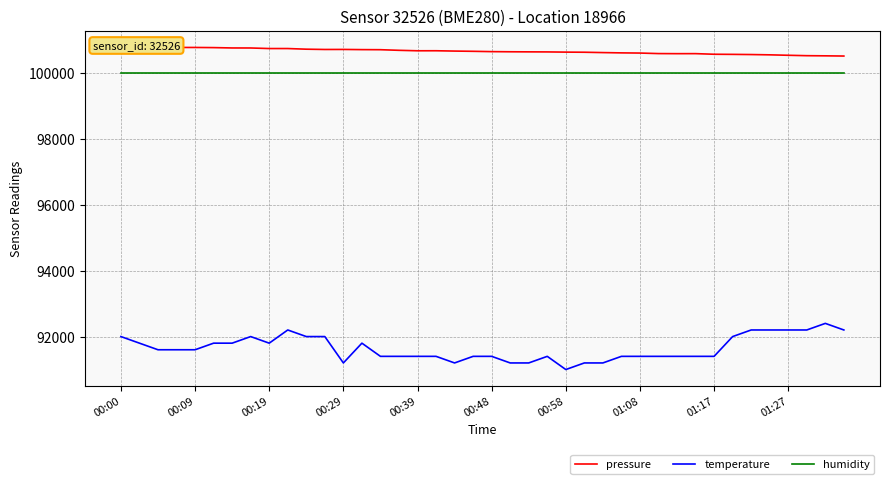

Reading right to left, extract all data points from this chart.

pressure: 100509.5	100515.7	100520.1	100532.5	100545.8	100554.6	100560.0	100563.7	100582.2	100581.3	100584.0	100599.9	100605.2	100614.1	100624.7	100628.3	100634.4	100636.2	100638.8	100643.2	100652.9	100660.1	100669.7	100668.9	100683.0	100701.5	100704.1	100709.6	100708.5	100717.3	100736.7	100736.8	100753.6	100754.5	100765.1	100769.6	100769.6	100777.5	100787.2	100783.6
temperature: 92200.0	92400.0	92200.0	92200.0	92200.0	92200.0	92000.0	91400.0	91400.0	91400.0	91400.0	91400.0	91400.0	91200.0	91200.0	91000.0	91400.0	91200.0	91200.0	91400.0	91400.0	91200.0	91400.0	91400.0	91400.0	91400.0	91800.0	91200.0	92000.0	92000.0	92200.0	91800.0	92000.0	91800.0	91800.0	91600.0	91600.0	91600.0	91800.0	92000.0
humidity: 100000.0	100000.0	100000.0	100000.0	100000.0	100000.0	100000.0	100000.0	100000.0	100000.0	100000.0	100000.0	100000.0	100000.0	100000.0	100000.0	100000.0	100000.0	100000.0	100000.0	100000.0	100000.0	100000.0	100000.0	100000.0	100000.0	100000.0	100000.0	100000.0	100000.0	100000.0	100000.0	100000.0	100000.0	100000.0	100000.0	100000.0	100000.0	100000.0	100000.0